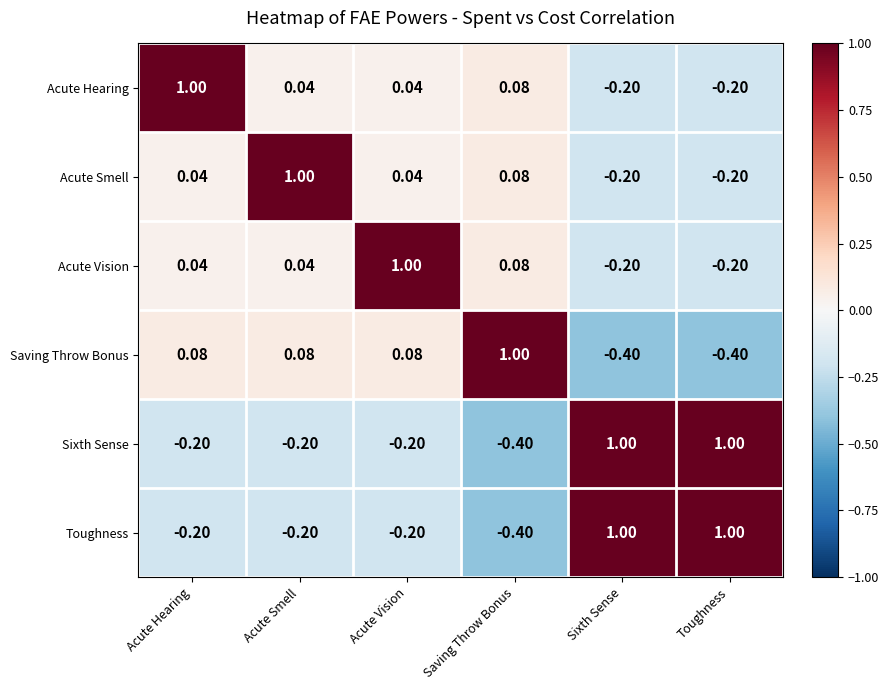

What is the smallest value displayed?

-0.4